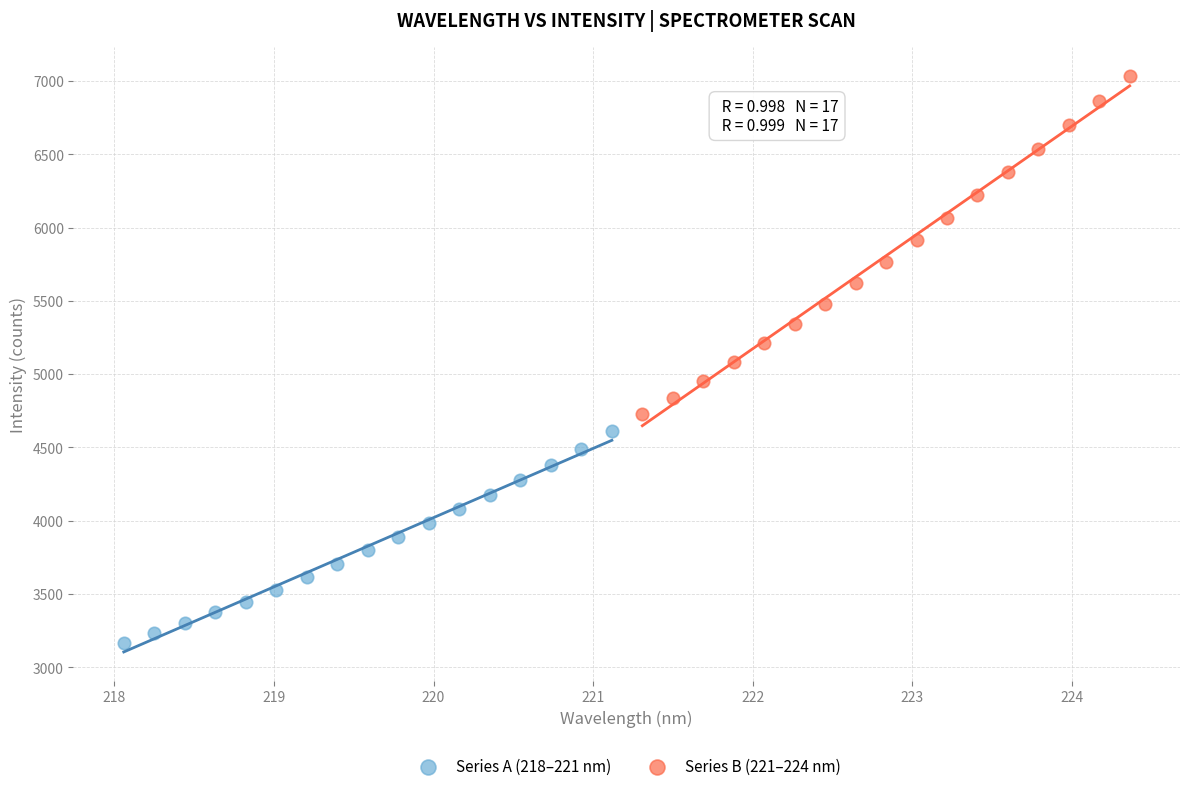

Which series contains the lowest Y value?

Series A (218–221 nm)